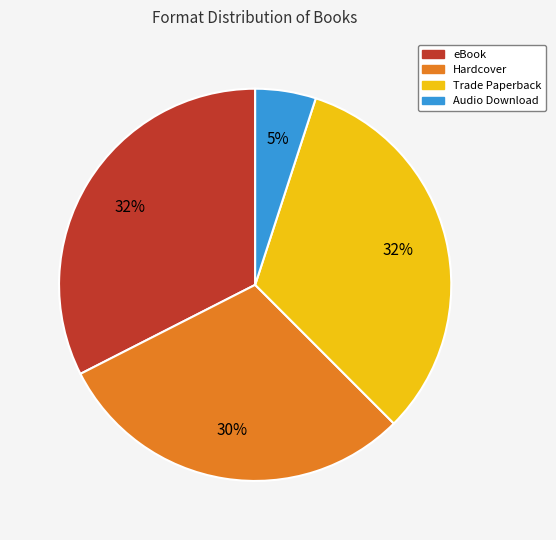

Which has a higher value, Trade Paperback or Hardcover?

Trade Paperback